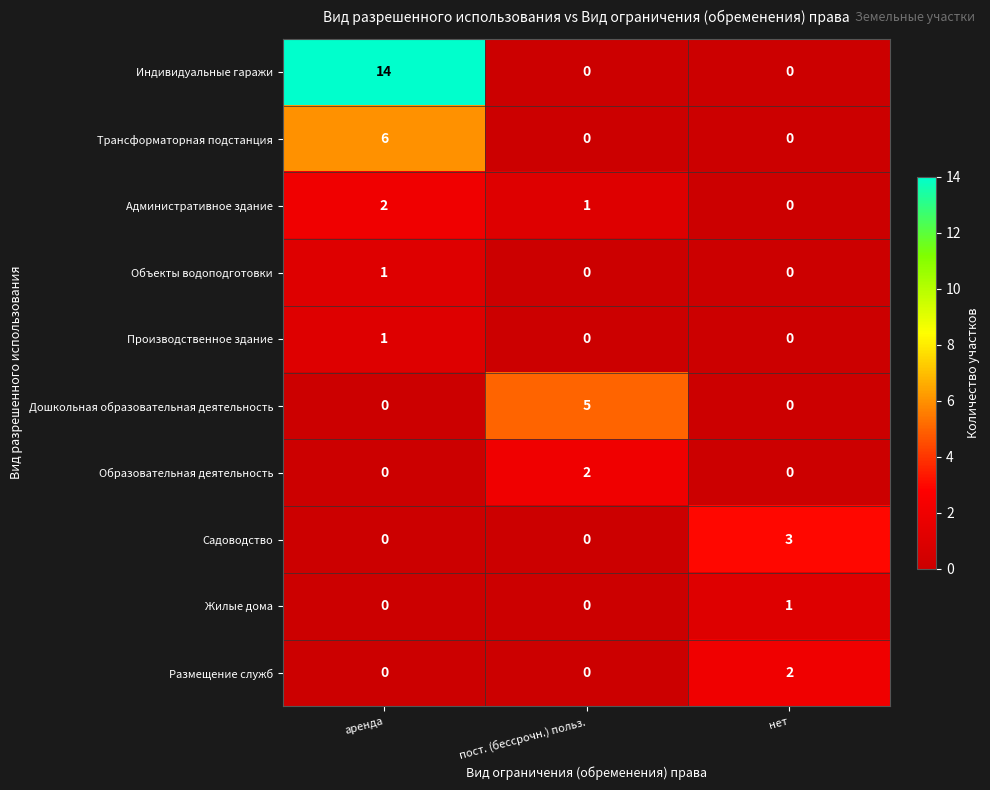

The Садоводство series shows -1 at пост. (бессрочн.) польз.. True or false?

False